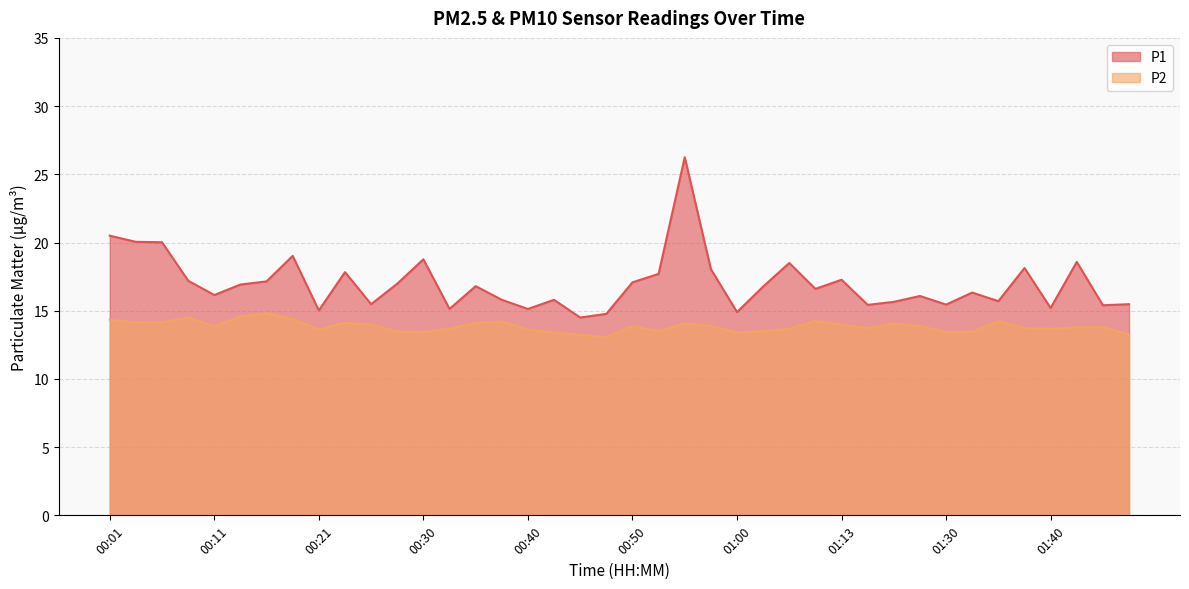

What are all the series names shown in the legend?

P1, P2